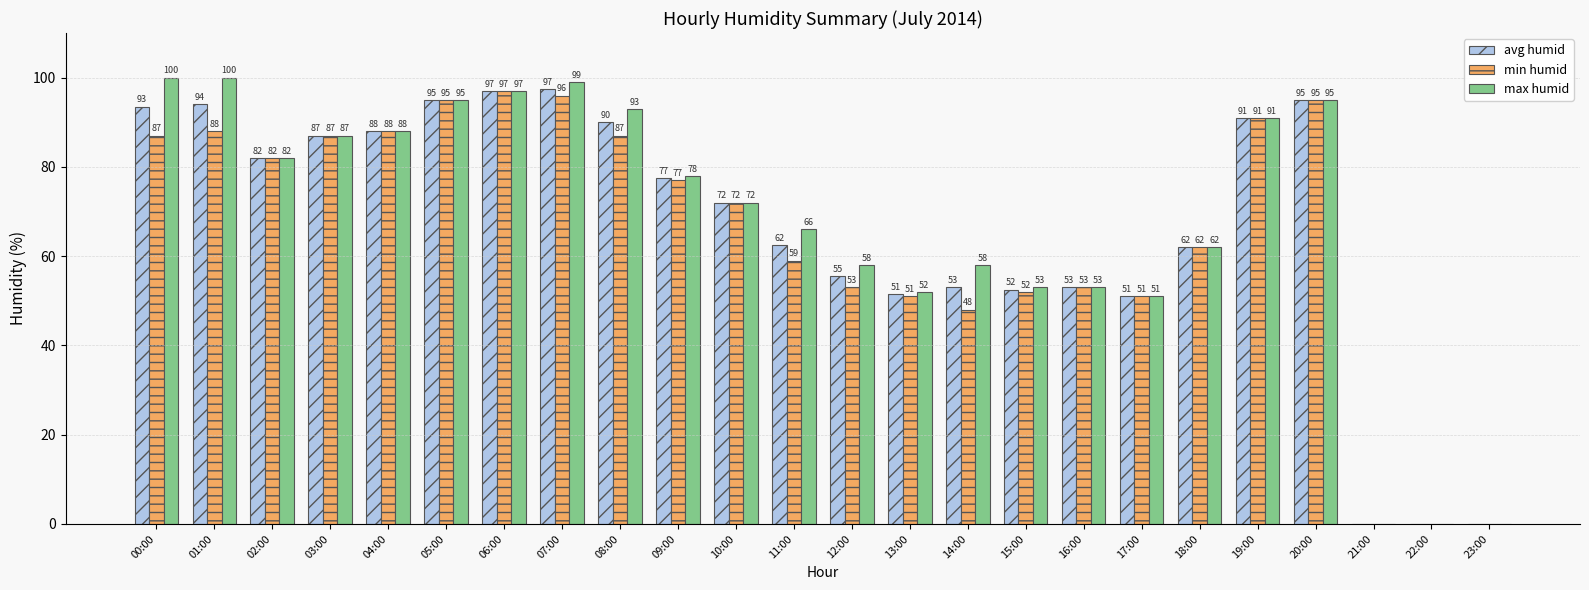

What value does the avg humid series have at 11:00?

62.5